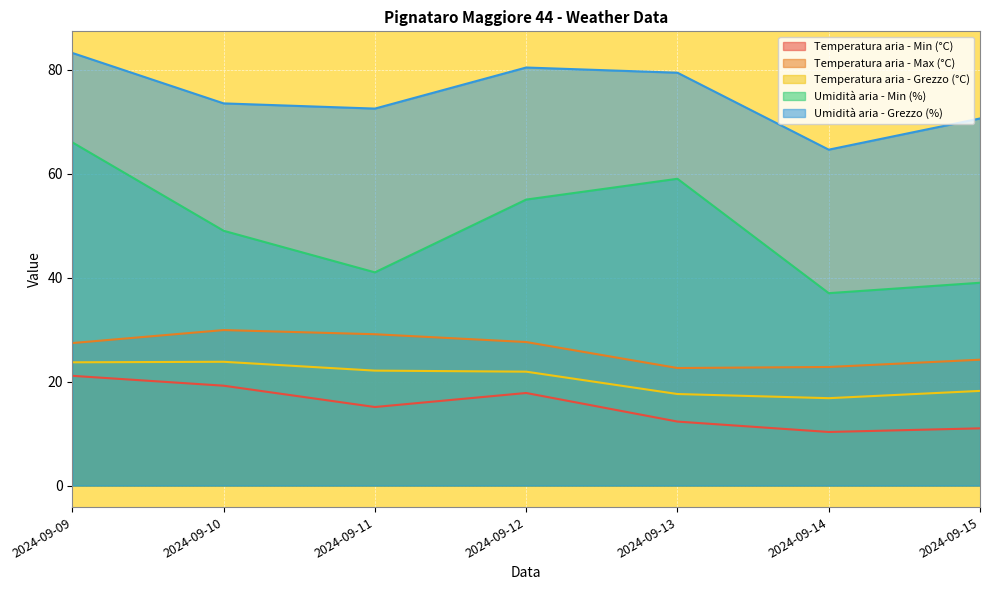

Where is the first local minimum for Umidità aria - Min (%)?

2024-09-11